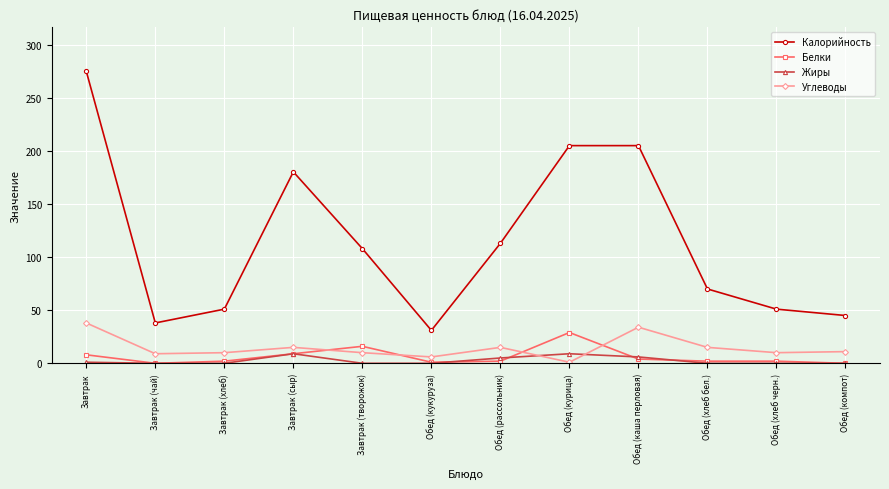

In Углеводы, how many points are lower than both neighbors (excluding endpoints)?

4